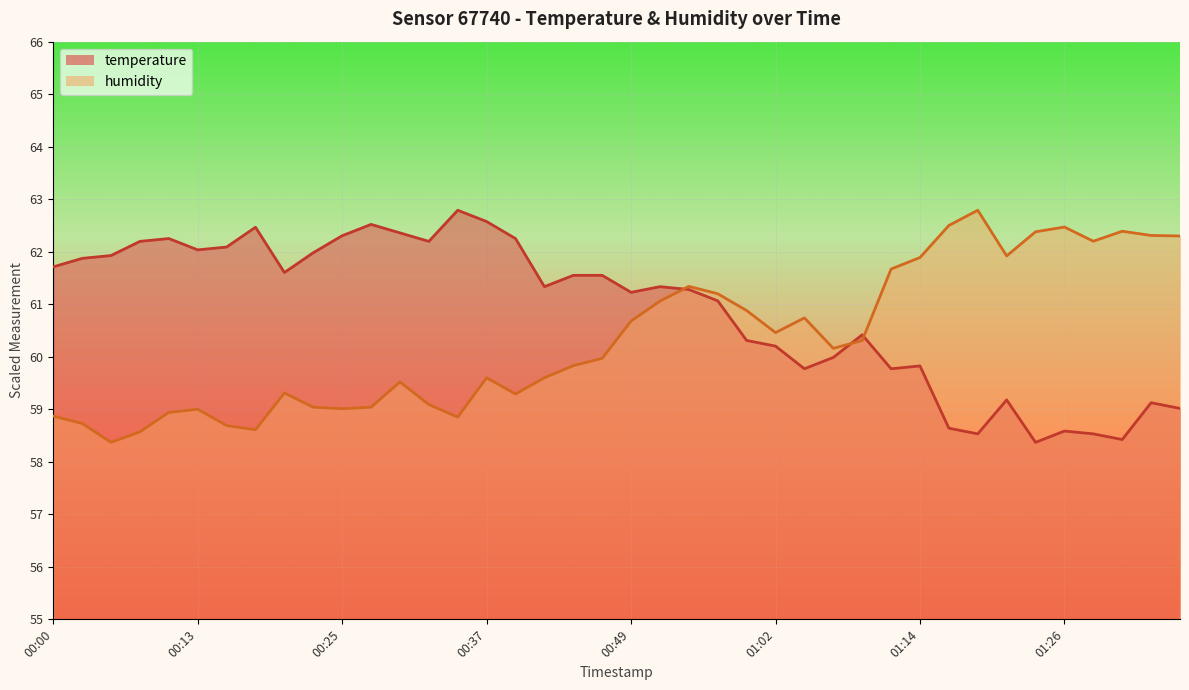

What are all the series names shown in the legend?

temperature, humidity